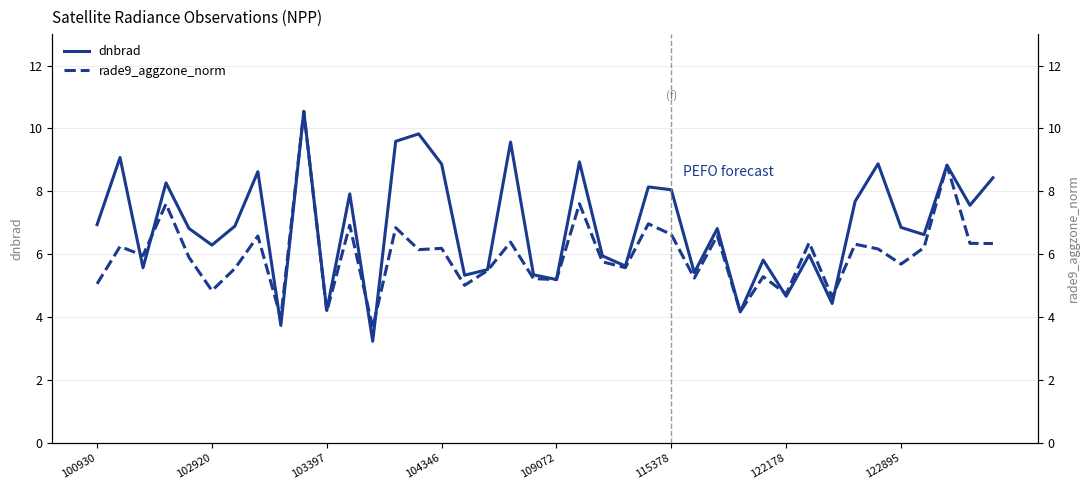

At which category is the sum across all series the highest?

9